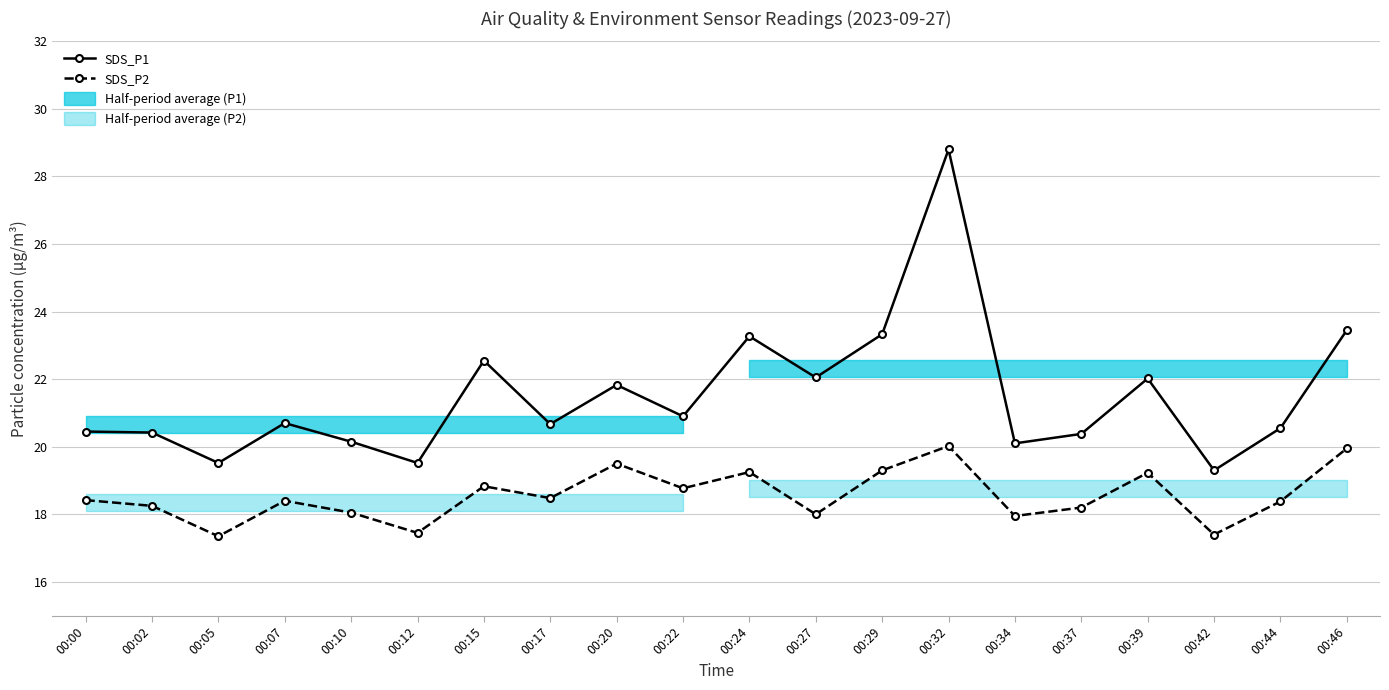

Does the chart display data point markers on the line(s)?

Yes